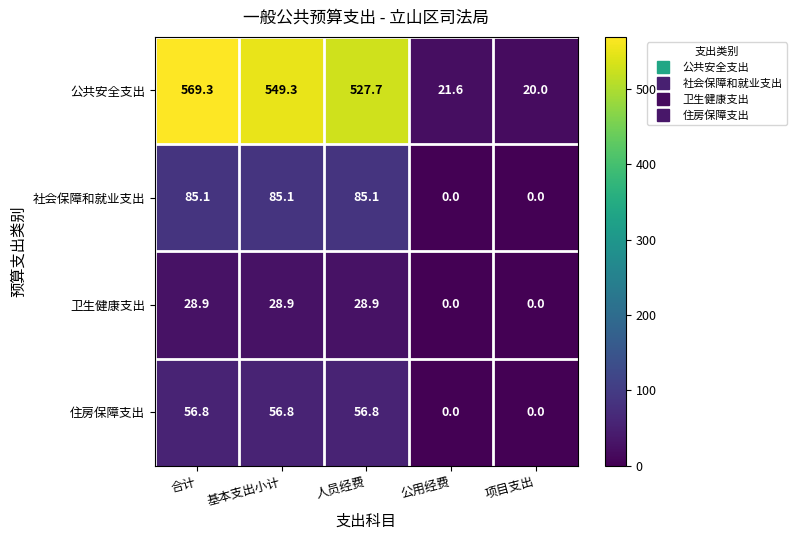

Reading left to right, transcribe all the data shown in this chart.

公共安全支出: 合计=569.3	基本支出小计=549.3	人员经费=527.7	公用经费=21.6	项目支出=20.0
社会保障和就业支出: 合计=85.1	基本支出小计=85.1	人员经费=85.1	公用经费=0.0	项目支出=0.0
卫生健康支出: 合计=28.9	基本支出小计=28.9	人员经费=28.9	公用经费=0.0	项目支出=0.0
住房保障支出: 合计=56.8	基本支出小计=56.8	人员经费=56.8	公用经费=0.0	项目支出=0.0